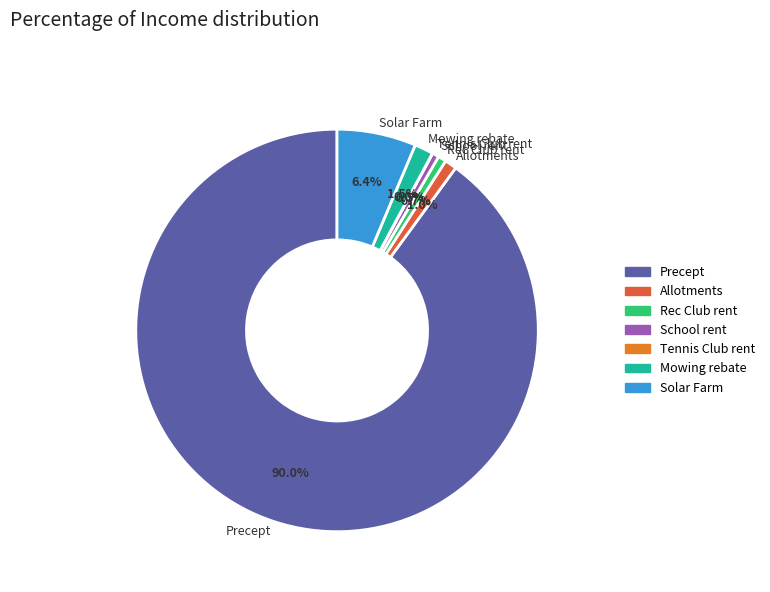

To the nearest percent, what is the average slice percentage?

14%